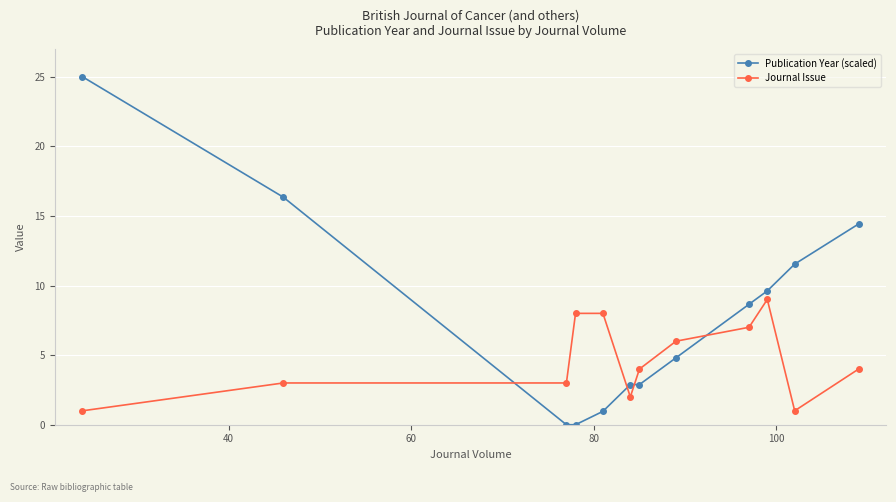

What is the value of the Publication Year (scaled) point at the 2nd from the left?

16.3